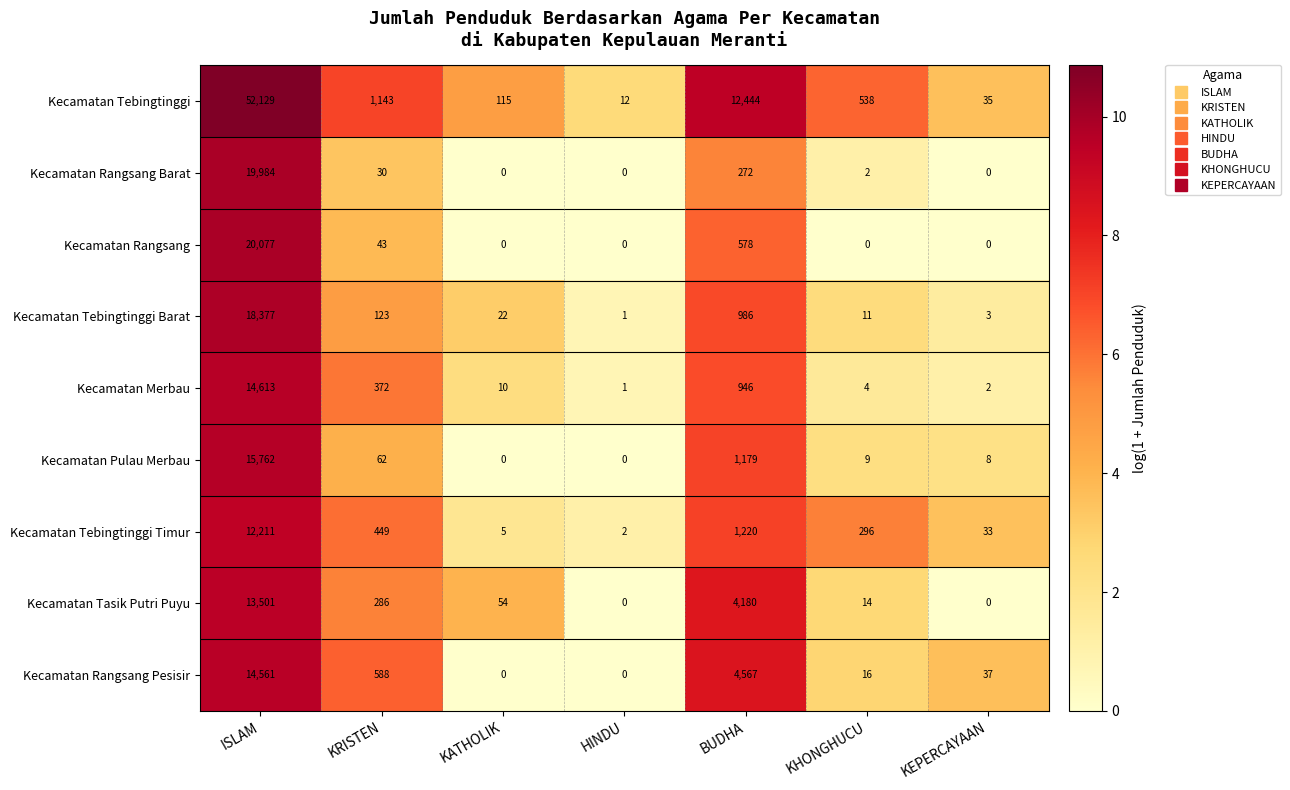

Is it true that Kecamatan Tebingtinggi Timur equals 205 at KHONGHUCU?

False